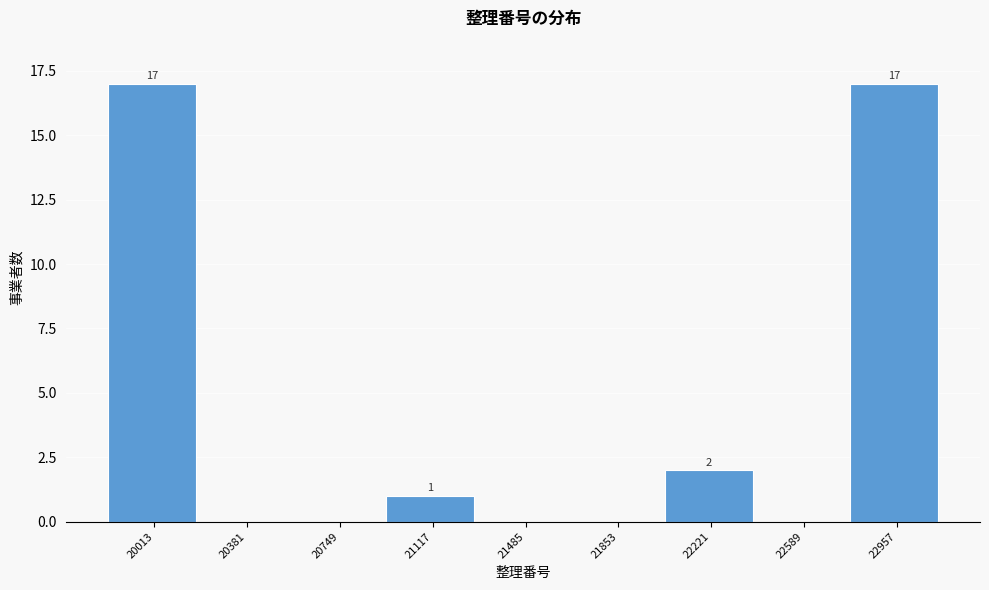

Reading right to left, extract all data points from this chart.

22957=17	22589=0	22221=2	21853=0	21485=0	21117=1	20749=0	20381=0	20013=17